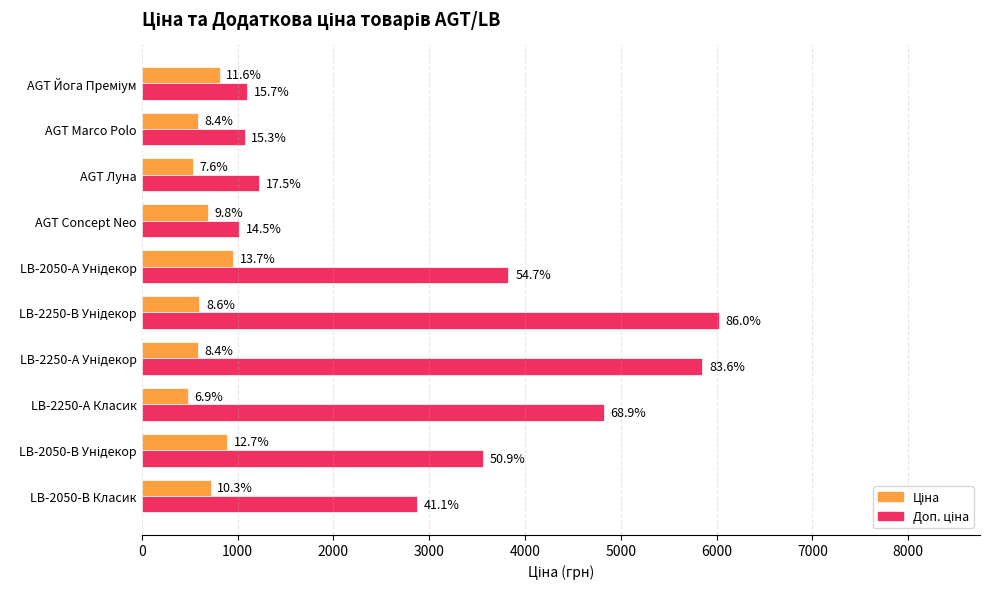

Which series has the largest total across all categories?

Доп. ціна